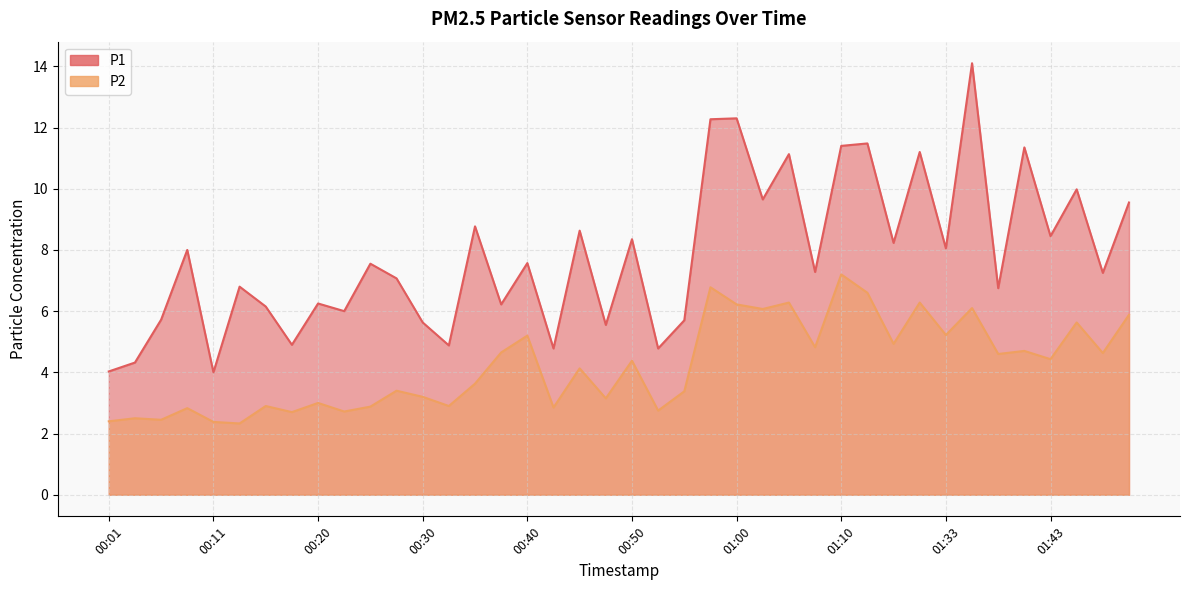

True or false: P2 and P1 cross at least once.

False